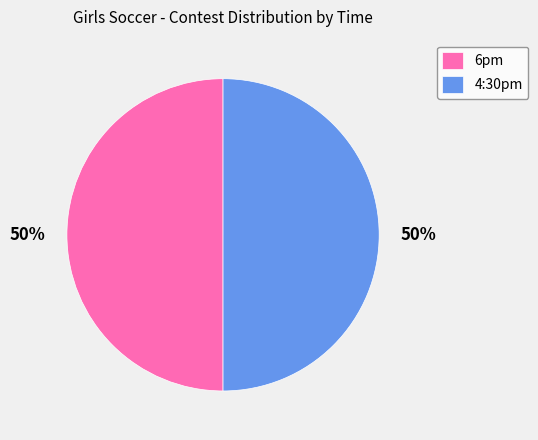

What is the ratio of the value at 6pm to the value at 4:30pm?

1.0